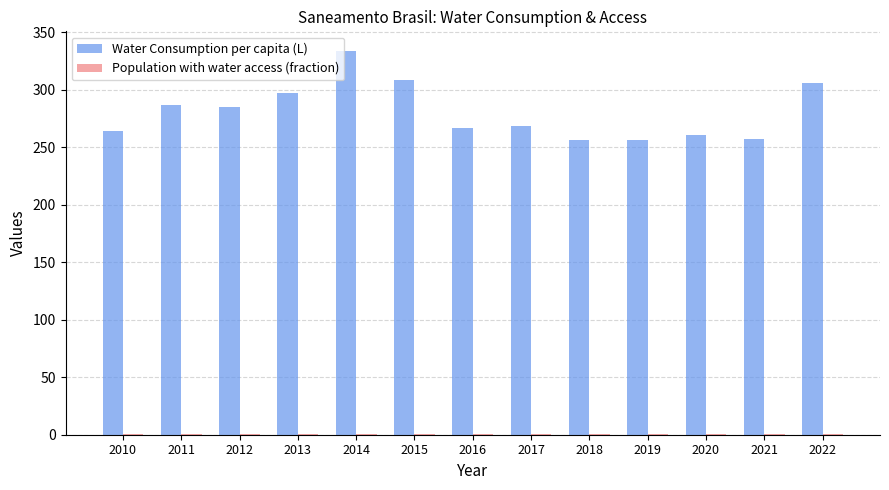

The Water Consumption per capita (L) series shows 260.6 at 2020. True or false?

True